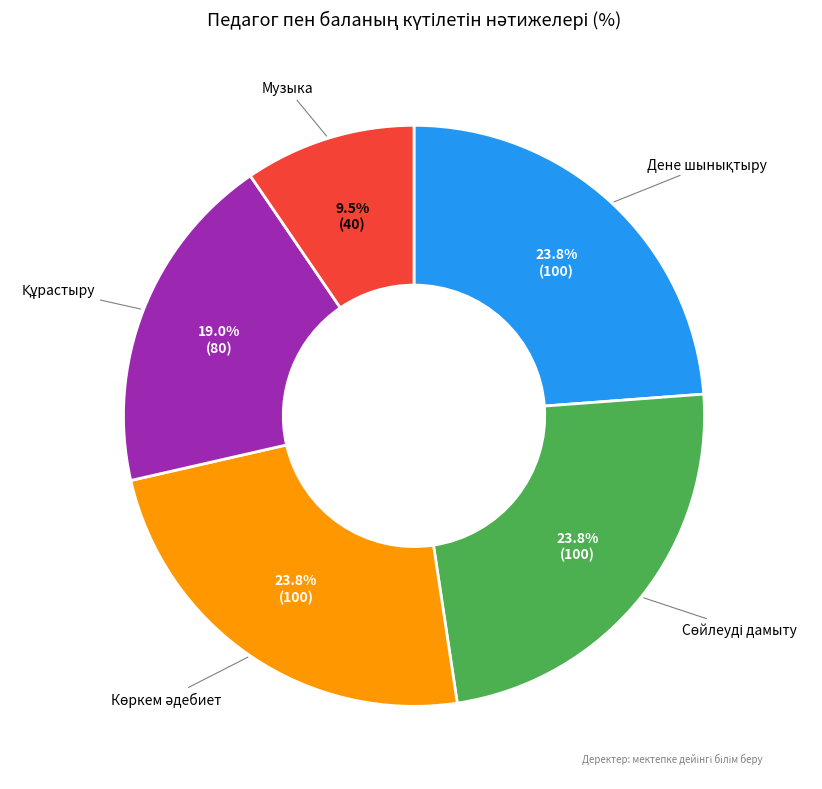

Is there any slice that represents more than half of the pie?

No